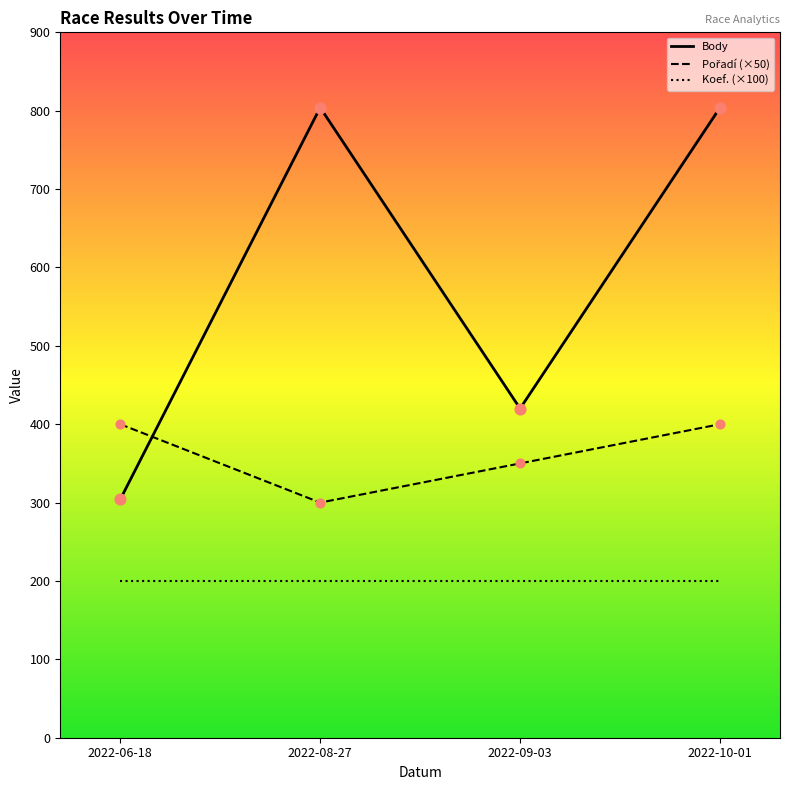

Which series has the largest range (max minus min)?

Body